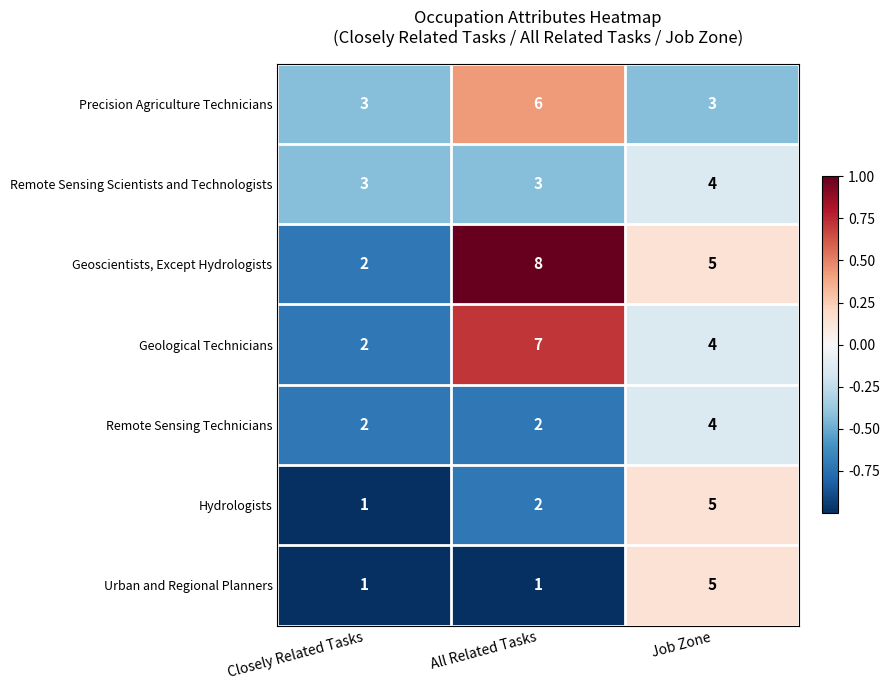

What is the sum of all Geoscientists, Except Hydrologists values?

15